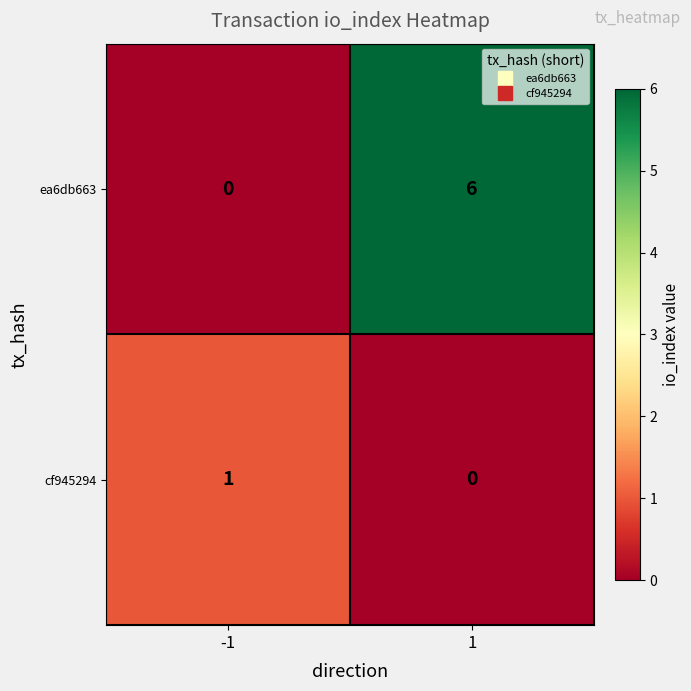

What is the spread (max minus min) of values at 1?

6